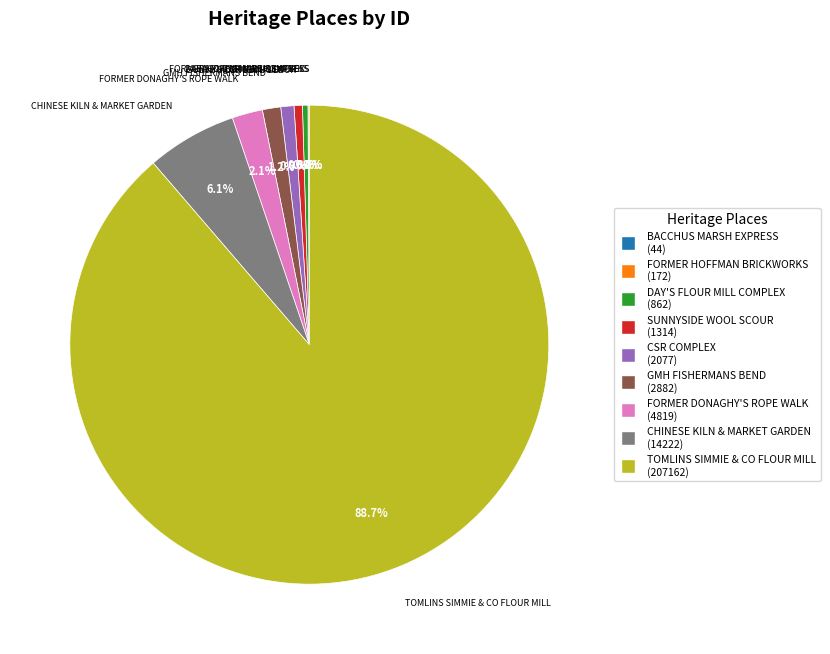

True or false: SUNNYSIDE WOOL SCOUR accounts for 11% of the total.

False